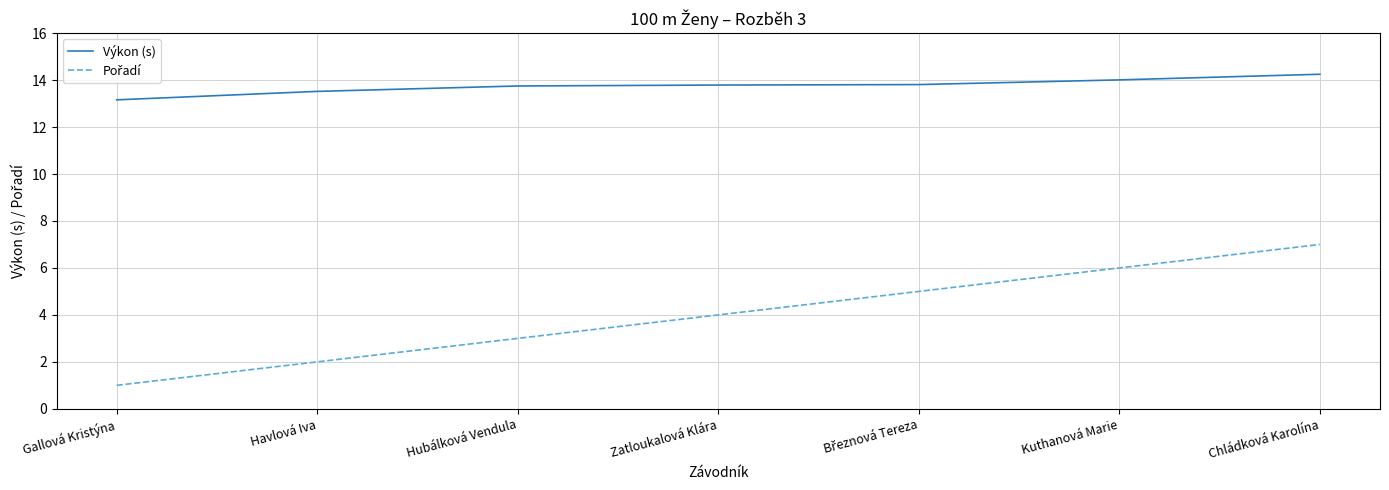

Which series has the largest total across all categories?

Výkon (s)